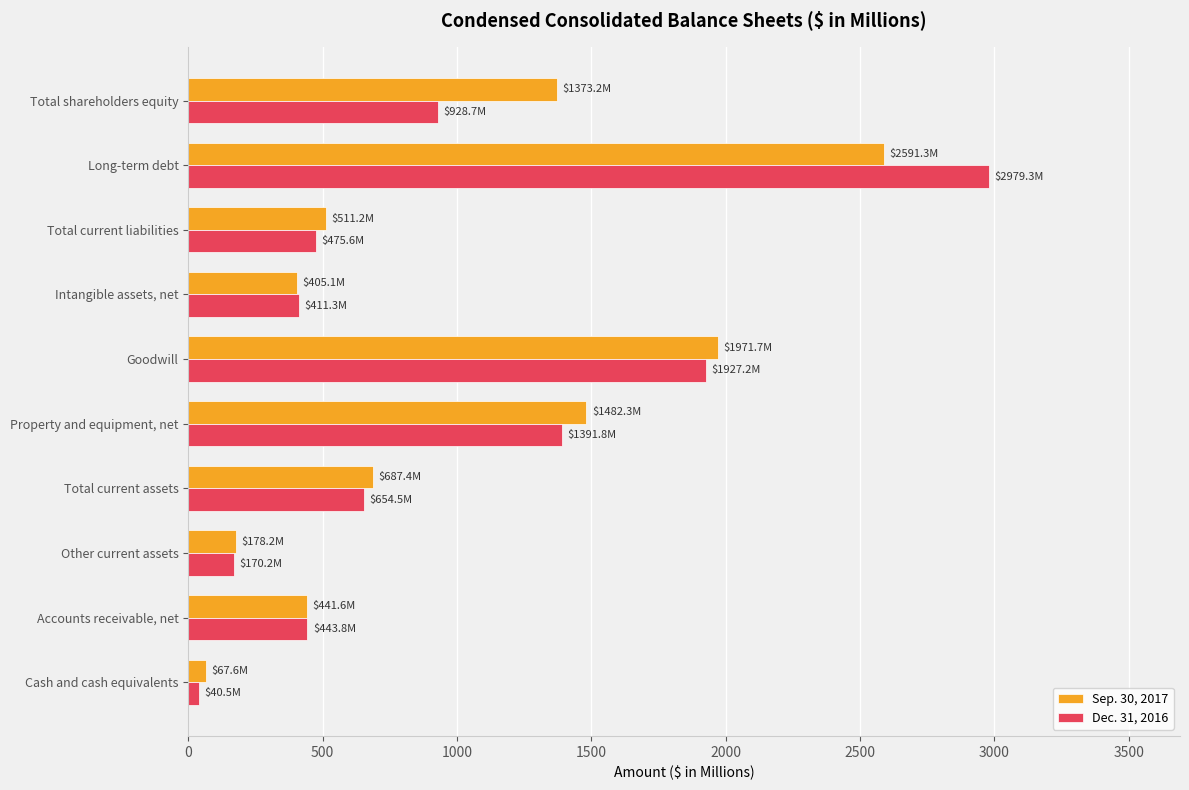

At Total current liabilities, list the series in order from largest to smallest.

Sep. 30, 2017, Dec. 31, 2016